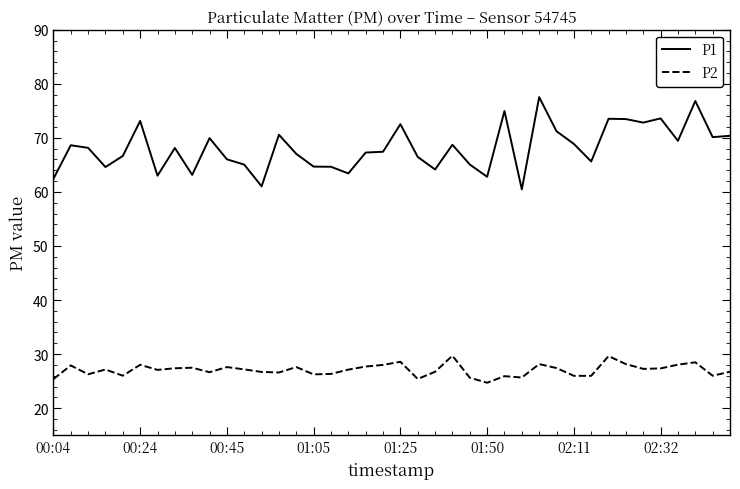

At how many categories does at least one series exceed 27?

40